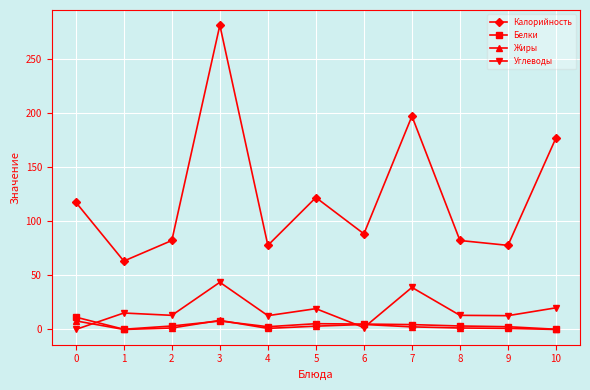

True or false: Калорийность and Белки intersect in this chart.

False